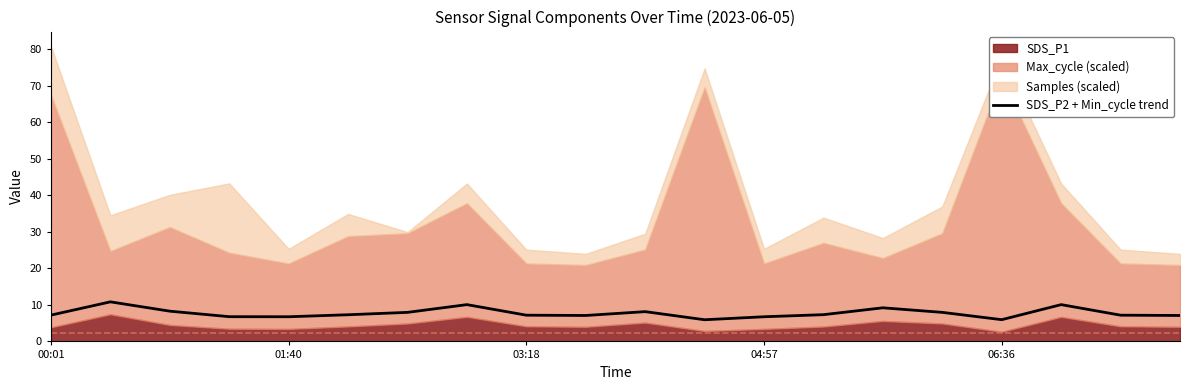

True or false: SDS_P2 + Min_cycle trend has a value of 6.8 at 04:57.

True